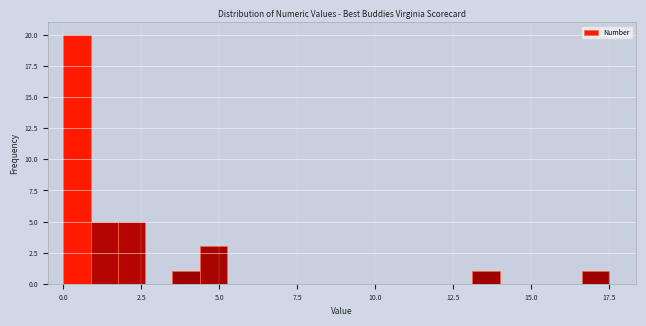

Read against the x-axis, roughly where is the centre of the tallest bar?

0.5